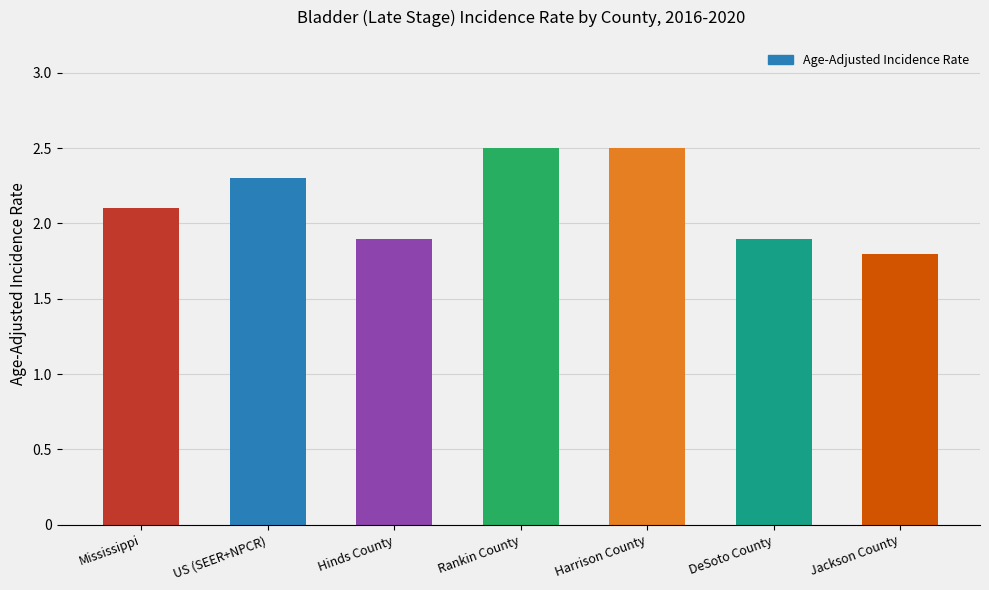

What is the minimum value shown in the chart?

1.8